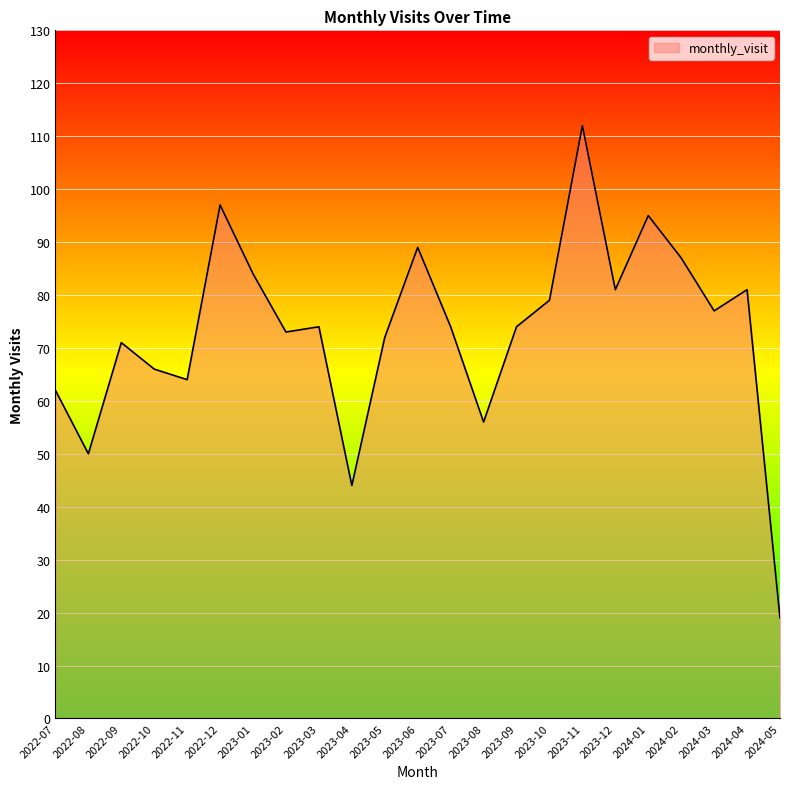

The value at 2023-03 is 109. True or false?

False